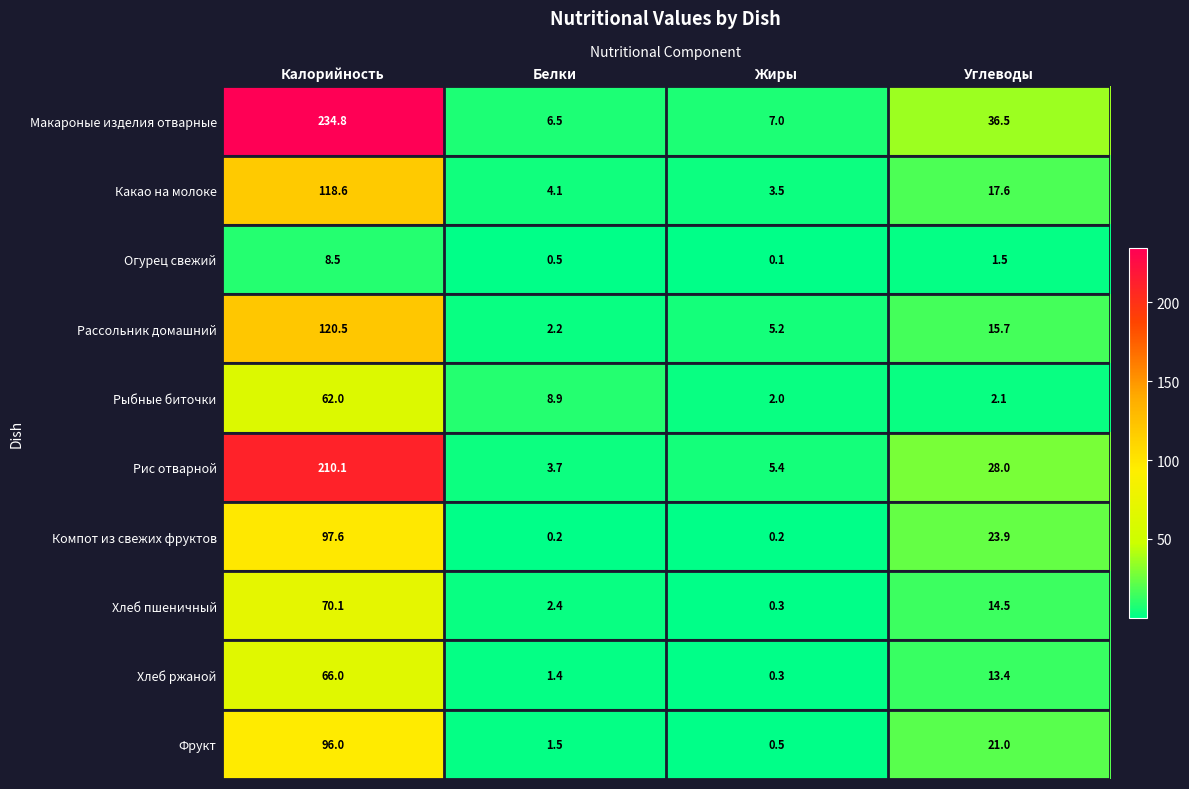

What is the lowest value of the Макароные изделия отварные series?

6.5